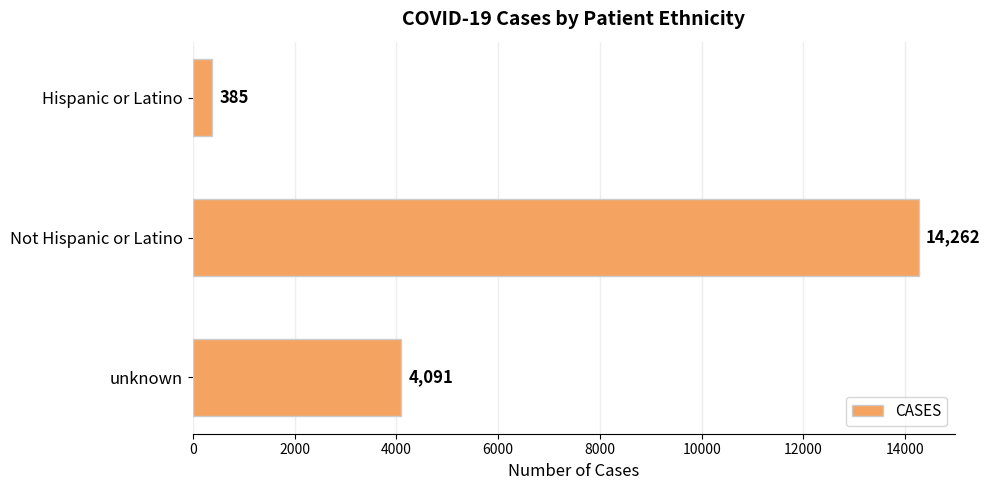

How many categories are shown in the chart?

3